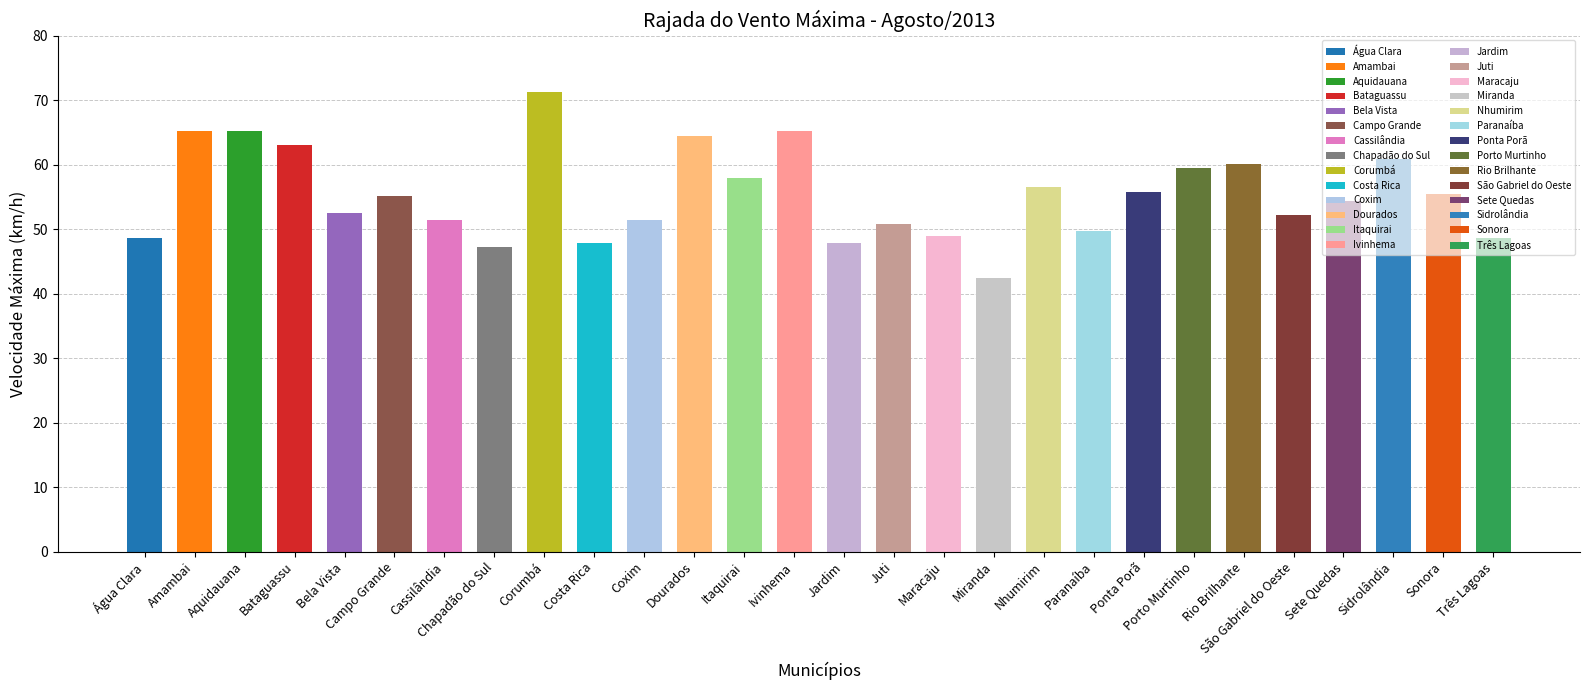

How many bars are there in total?

28